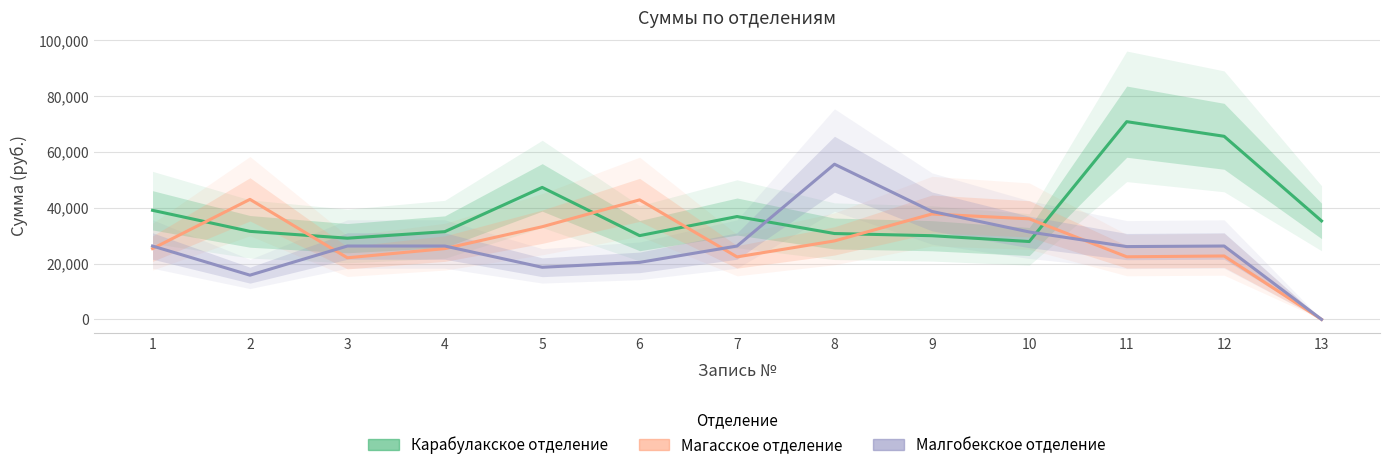

What are all the series names shown in the legend?

Карабулакское отделение, Магасское отделение, Малгобекское отделение